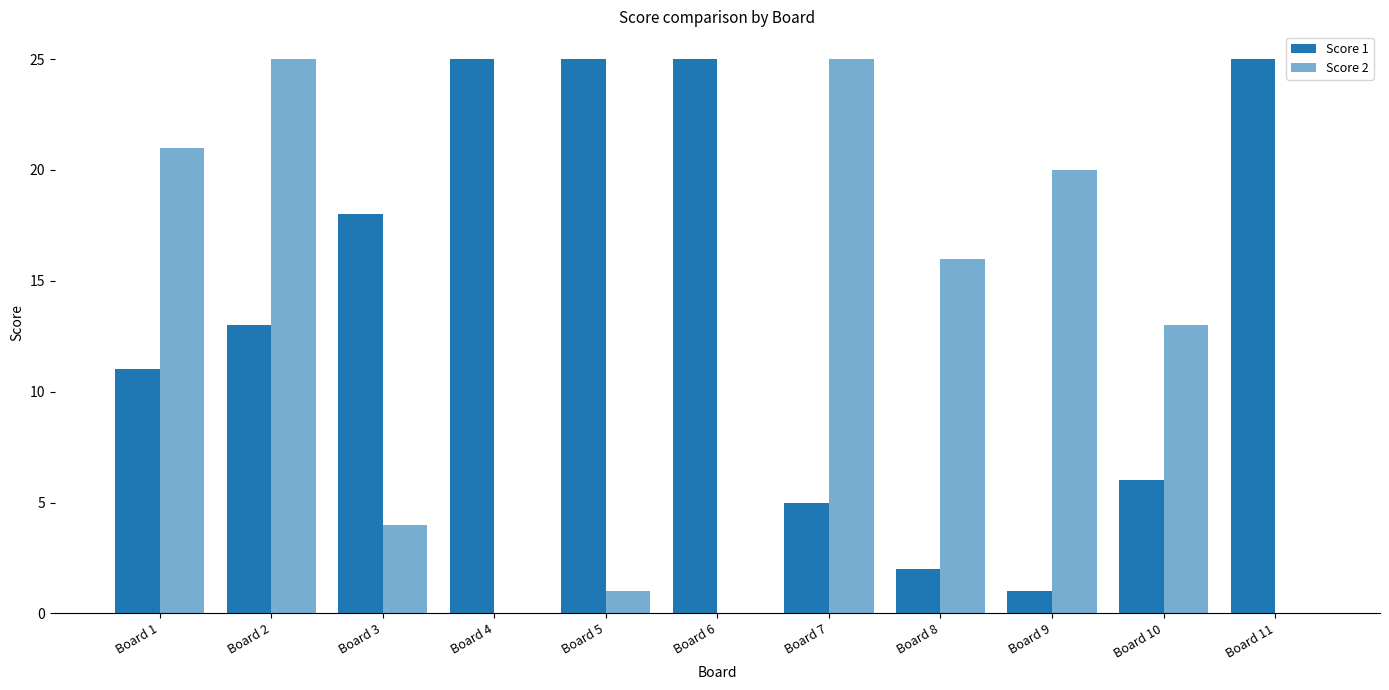

What value does the Score 2 series have at Board 9?

20